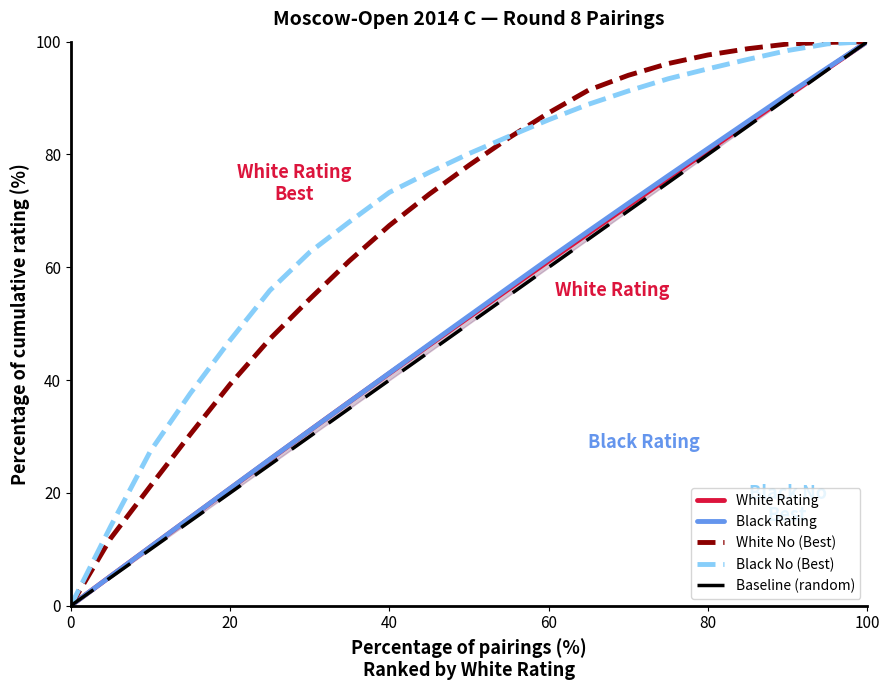

The value of Black No (Best) at 80 is 95.2. True or false?

True